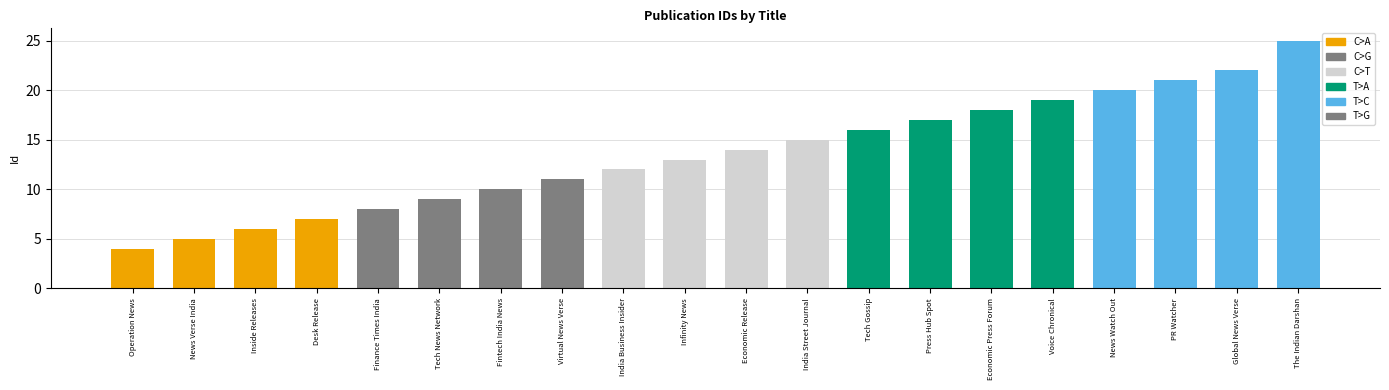

What is the approximate value at Inside Releases, to the nearest 5?

5